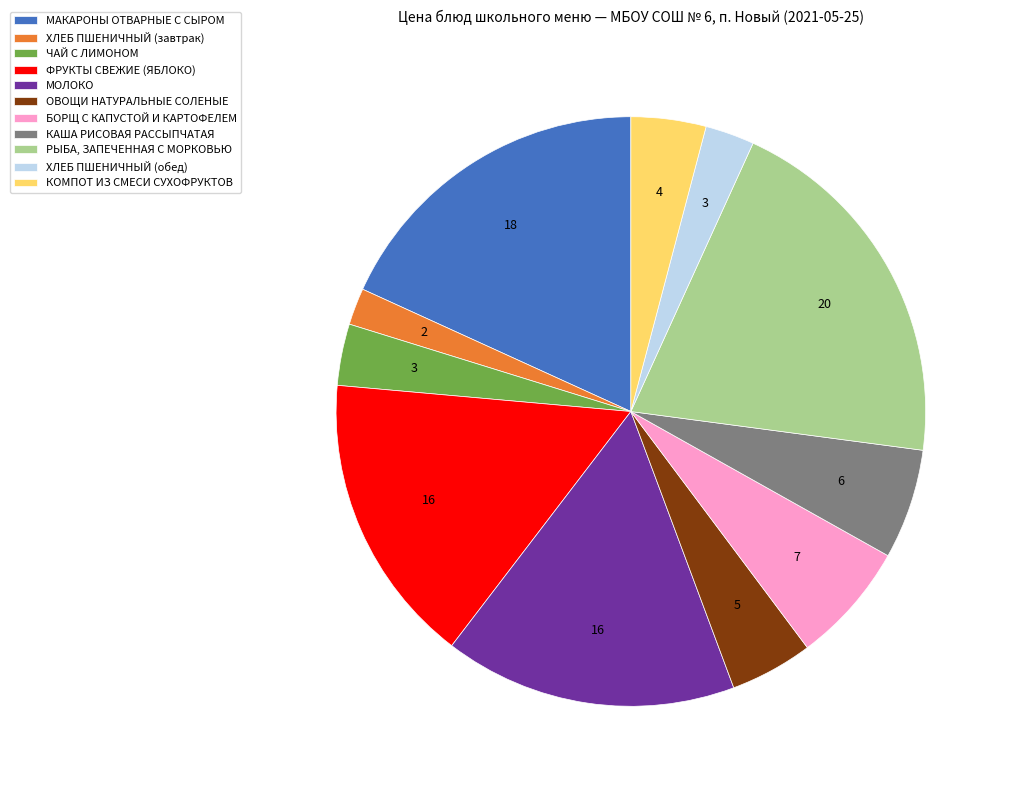

Is the sum of ФРУКТЫ СВЕЖИЕ (ЯБЛОКО) and ХЛЕБ ПШЕНИЧНЫЙ (завтрак) greater than half?

No